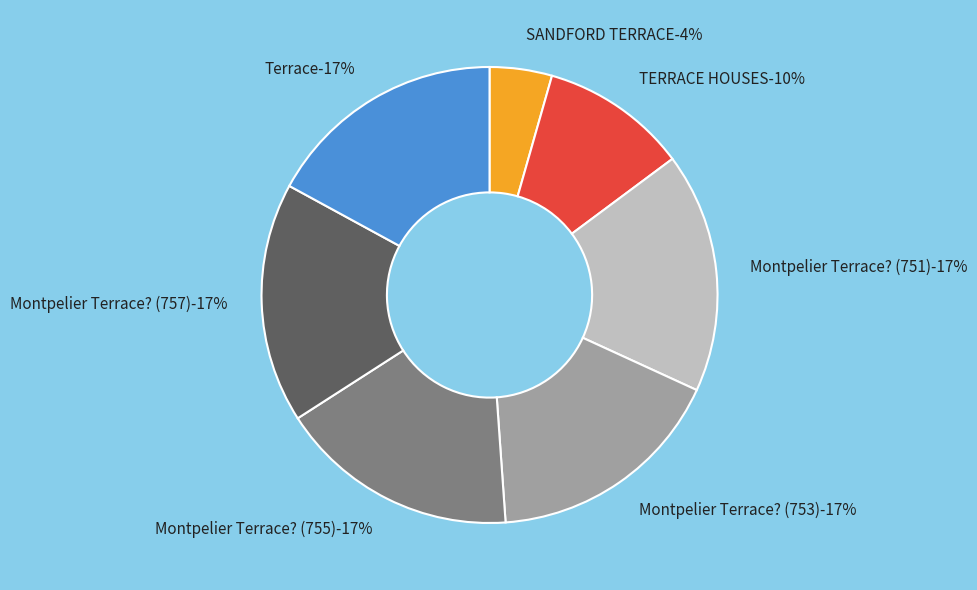

Which category has the smallest portion of the pie?

SANDFORD TERRACE